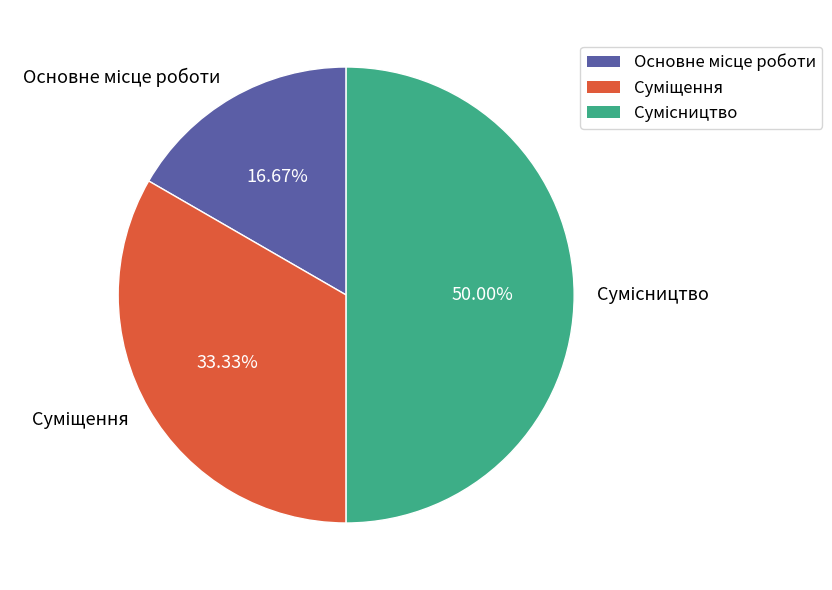

To the nearest percent, what is the difference between the Сумісництво and Суміщення slice percentages?

17%